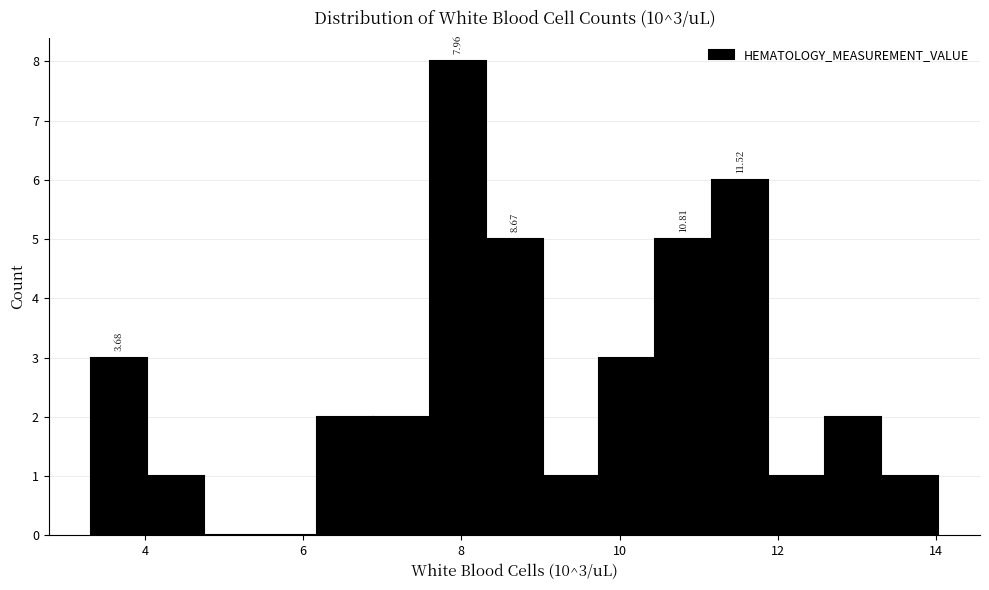

Read against the x-axis, roughly where is the centre of the tallest bar?

8.0